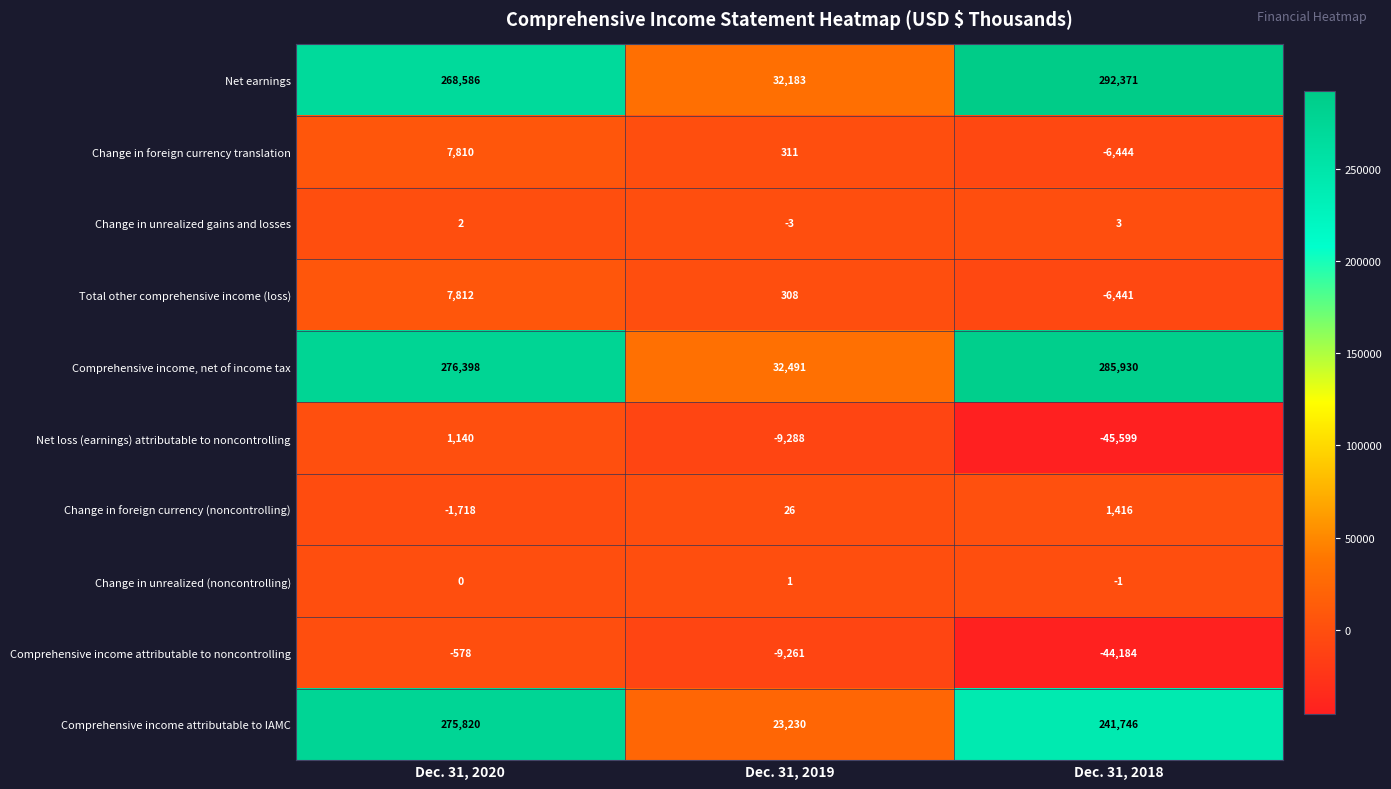

Count the number of categories in the chart.

3